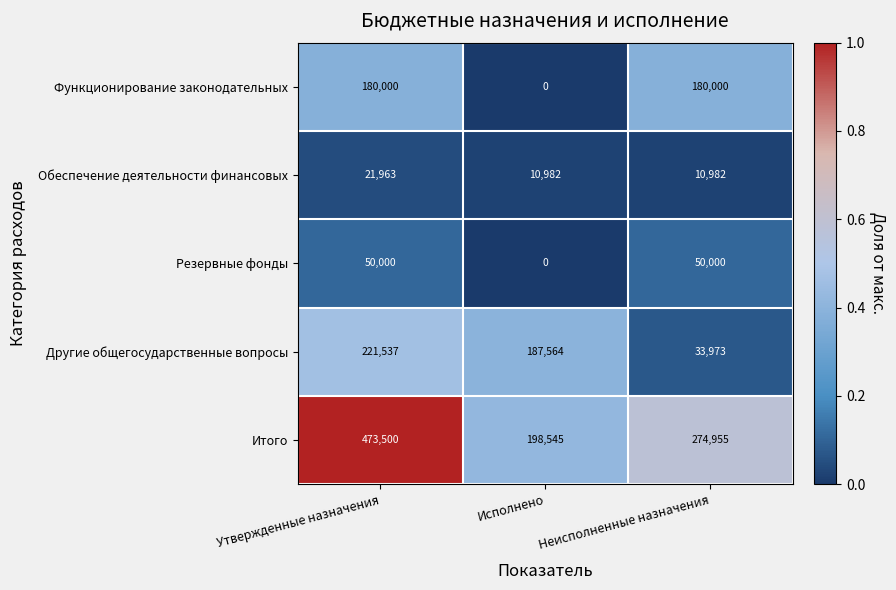

Reading left to right, transcribe all the data shown in this chart.

Функционирование законодательных: Утвержденные назначения=180000	Исполнено=0	Неисполненные назначения=180000
Обеспечение деятельности финансовых: Утвержденные назначения=21963	Исполнено=10982	Неисполненные назначения=10982
Резервные фонды: Утвержденные назначения=50000	Исполнено=0	Неисполненные назначения=50000
Другие общегосударственные вопросы: Утвержденные назначения=221537	Исполнено=187564	Неисполненные назначения=33973
Итого: Утвержденные назначения=473500	Исполнено=198545	Неисполненные назначения=274955